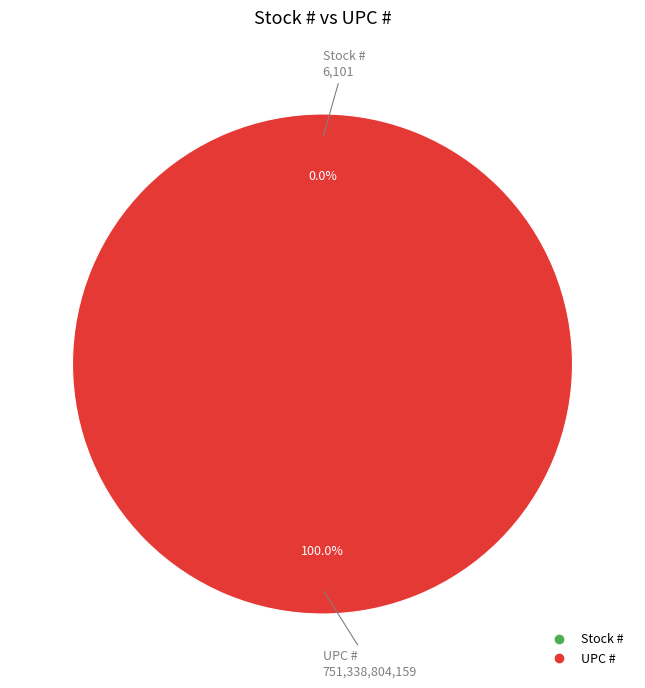

Is it true that UPC # is 100% of the pie?

True